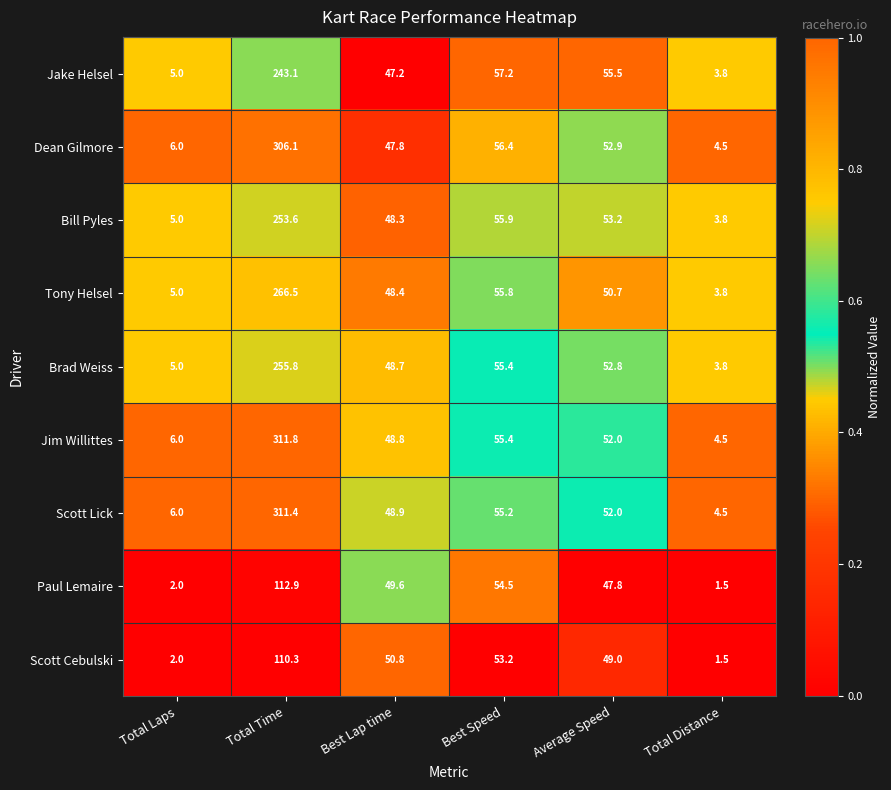

Which series has the largest range (max minus min)?

Jim Willittes